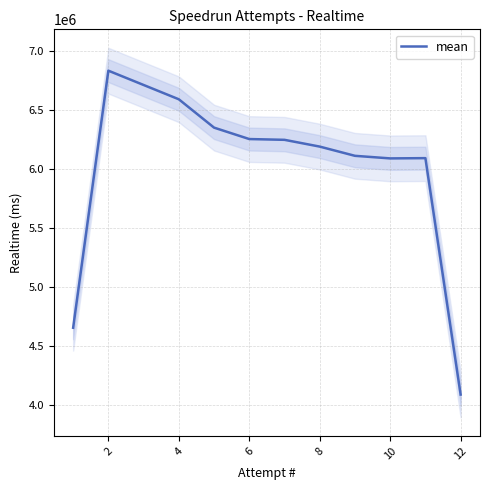

How many points are higher than both their immediate neighbors (excluding endpoints)?

2